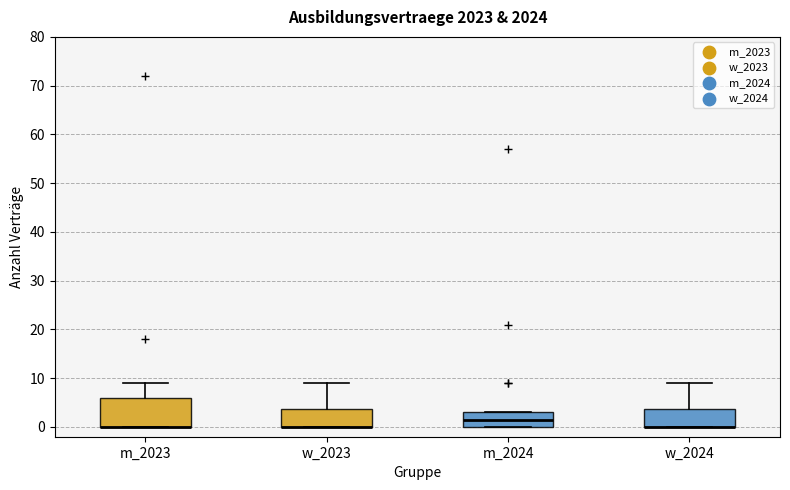

Where is the upper edge of the box for m_2024 on the y-axis? The values are not printed on the chart, so give them approximately, as read against the axis.

3